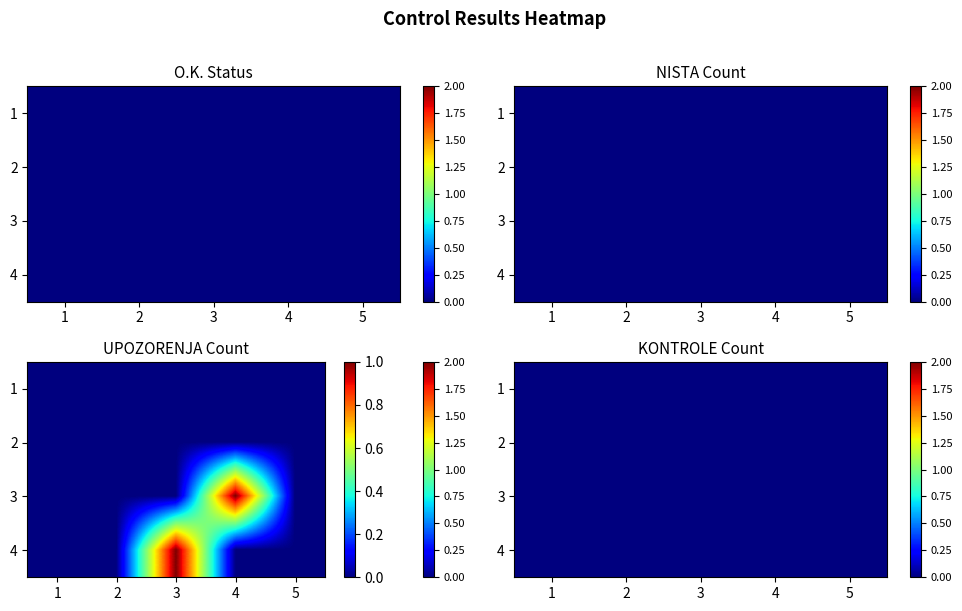

Which has a higher value, 1 or 3?

1